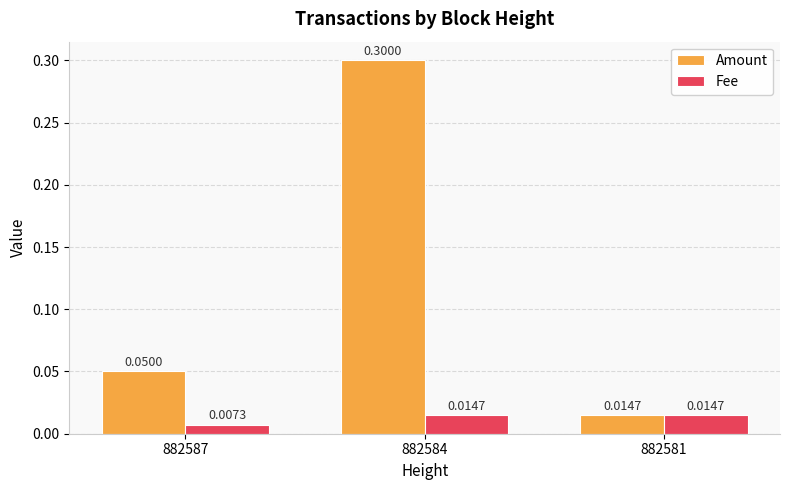

Which series has the widest spread of values?

Amount